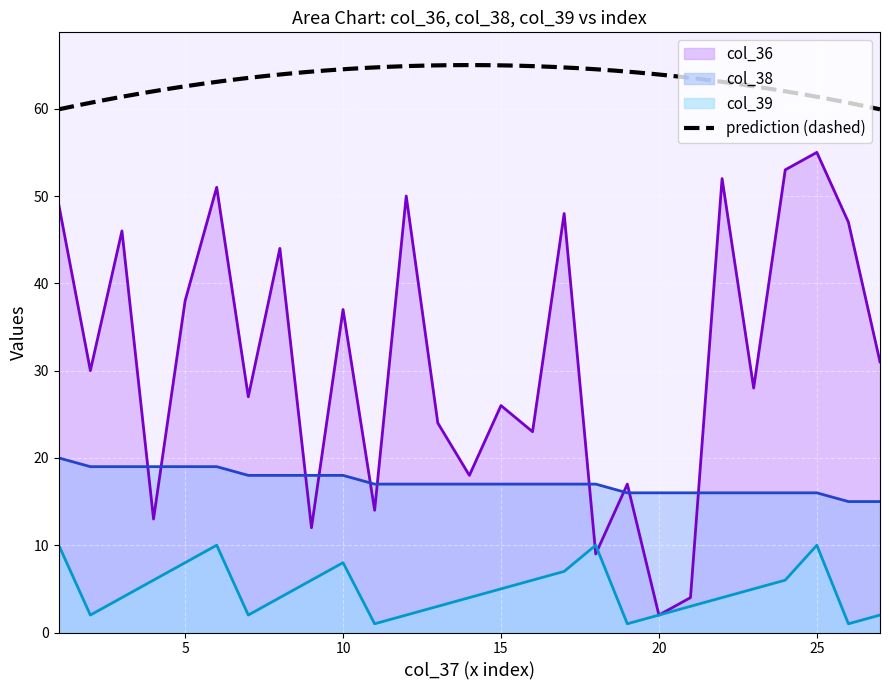

At 16, list the series in order from largest to smallest.

col_36, col_38, col_39